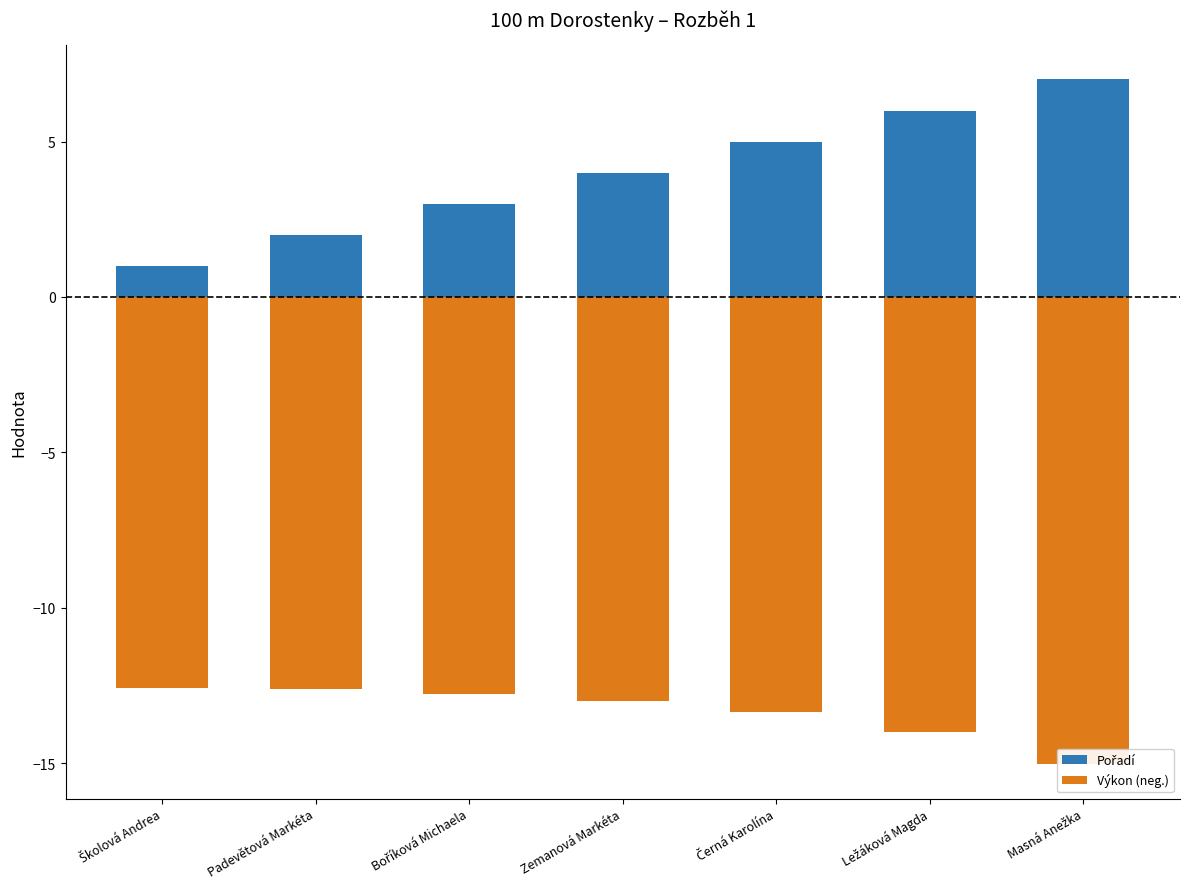

What is the difference between the highest and lowest values at Zemanová Markéta?

17.0